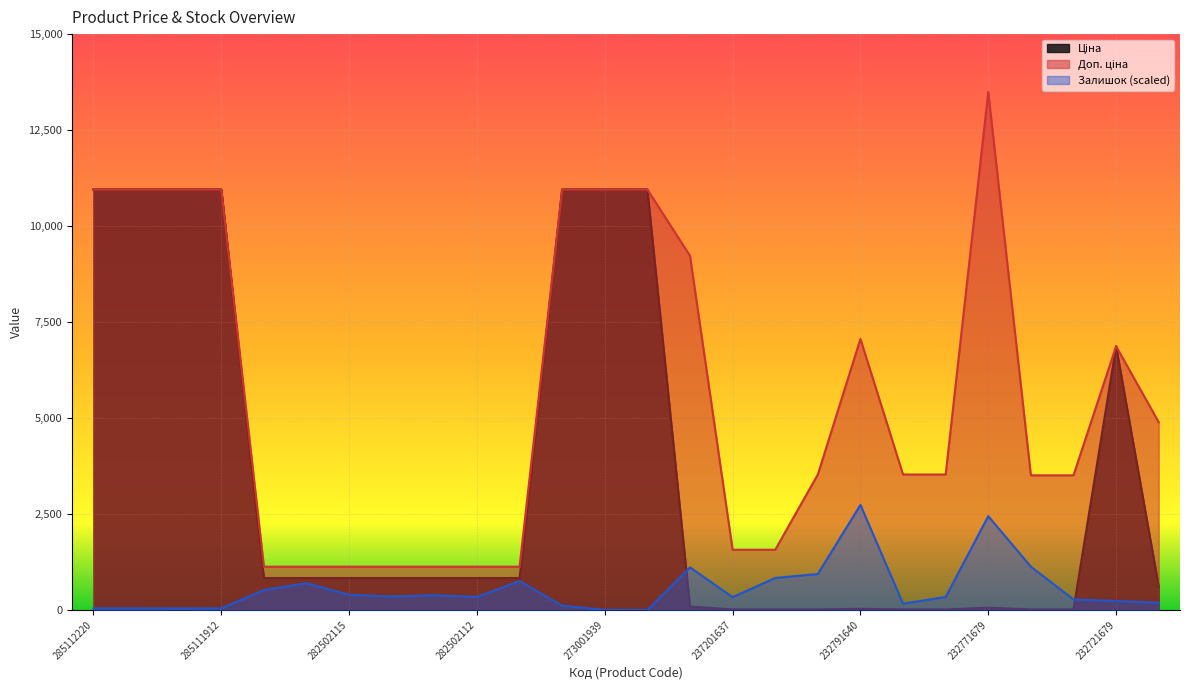

Is the value of Доп. ціна at 232791641 greater than the value of Ціна at 282502110?

Yes